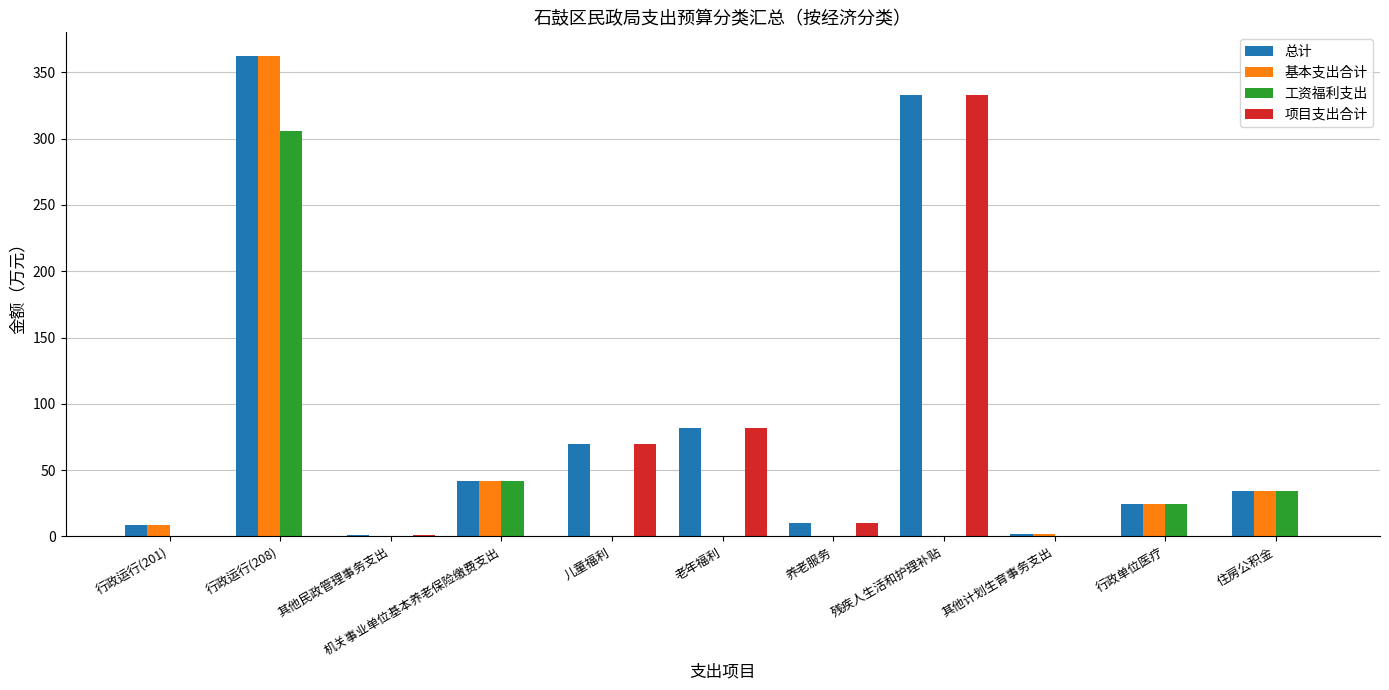

Is it true that 总计 equals 40.2 at 老年福利?

False